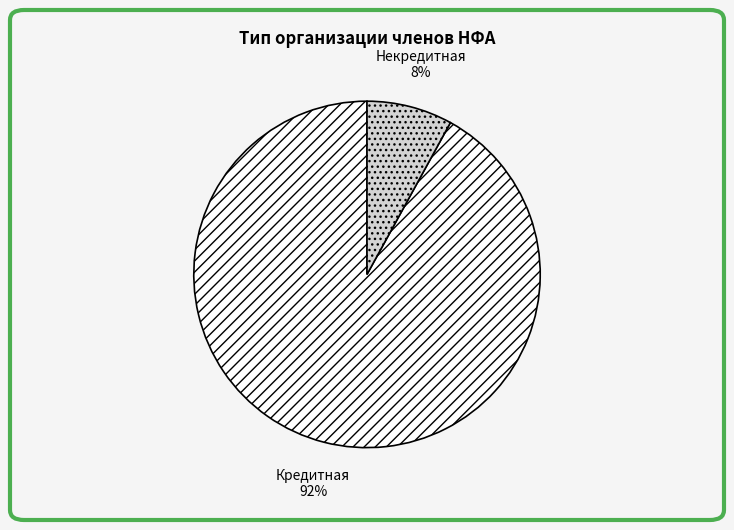

Approximately how many times larger is the value at Некредитная compared to Кредитная?

0.1